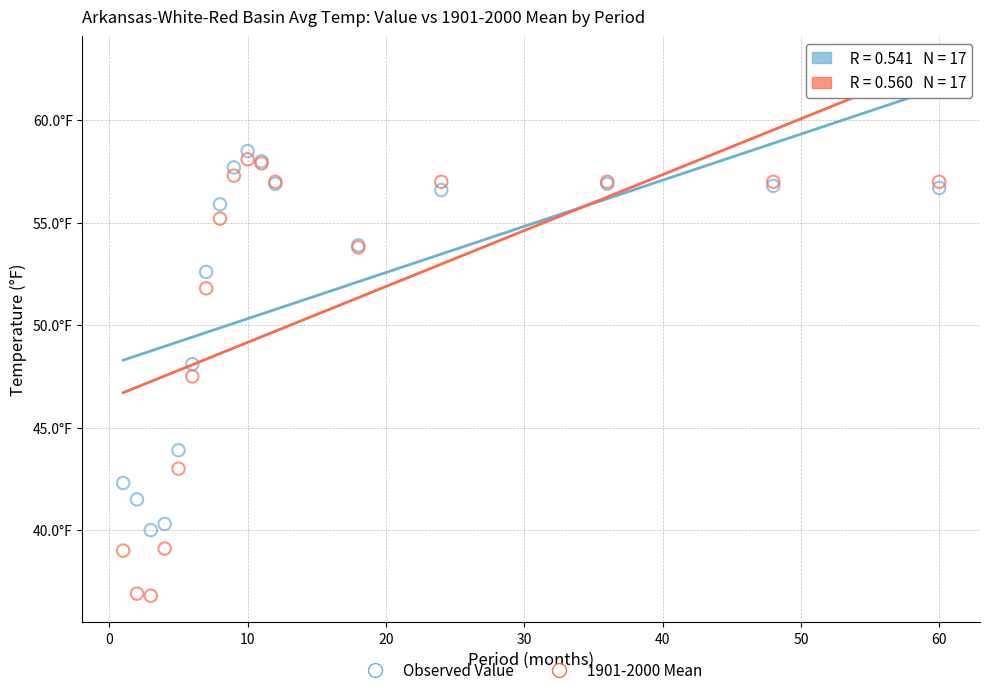

Which series reaches the maximum Y coordinate?

Observed Value